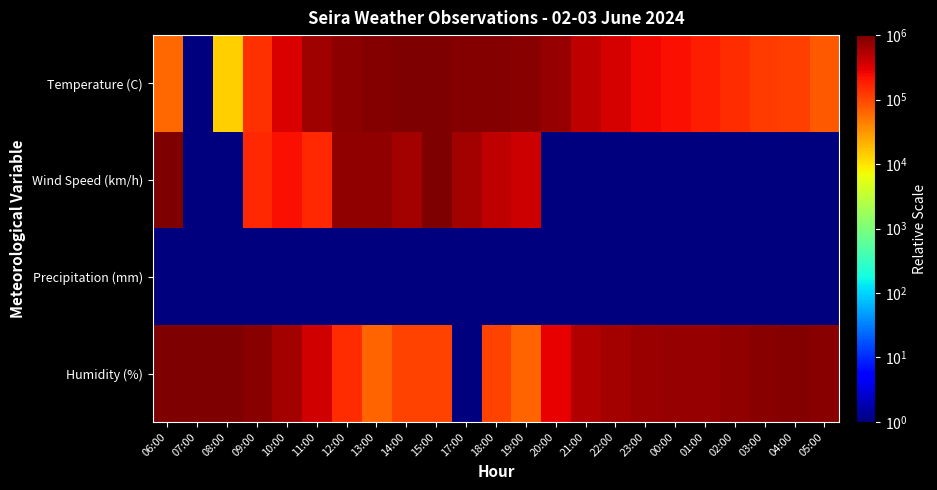

Which series has the largest total across all categories?

Humidity (%)